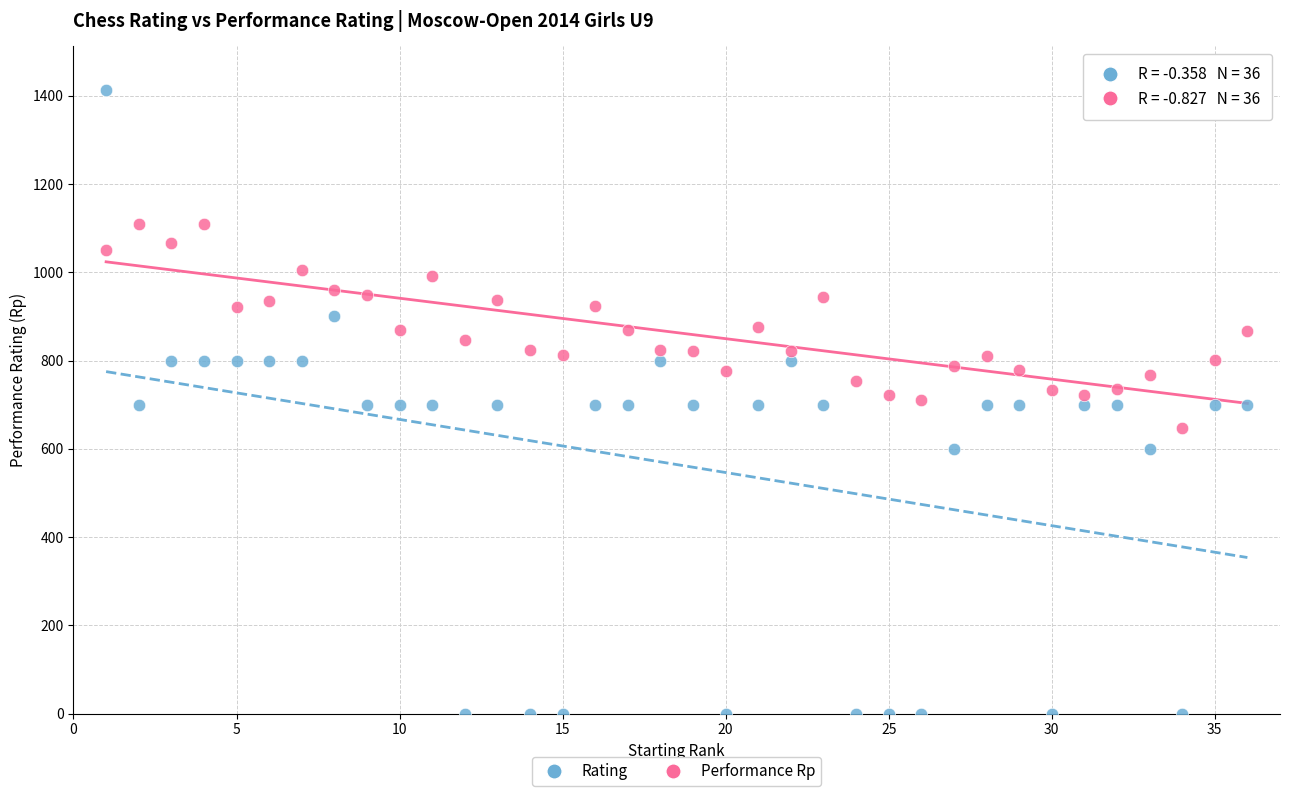

Across all data points, what is the range of Y values (max minus min)?

1412